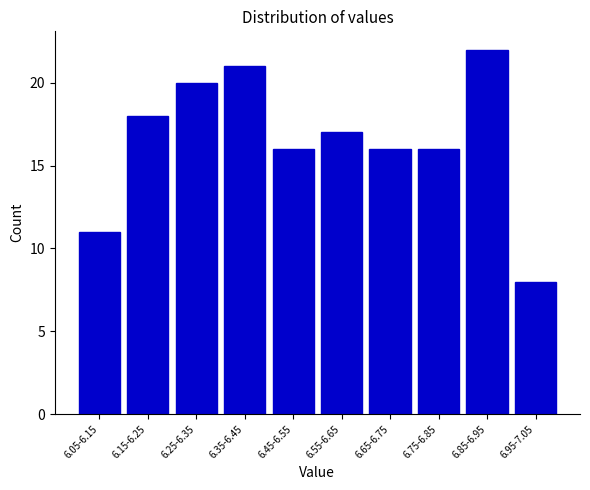

Reading left to right, list all the values displayed in this chart.

6.05-6.15=11	6.15-6.25=18	6.25-6.35=20	6.35-6.45=21	6.45-6.55=16	6.55-6.65=17	6.65-6.75=16	6.75-6.85=16	6.85-6.95=22	6.95-7.05=8